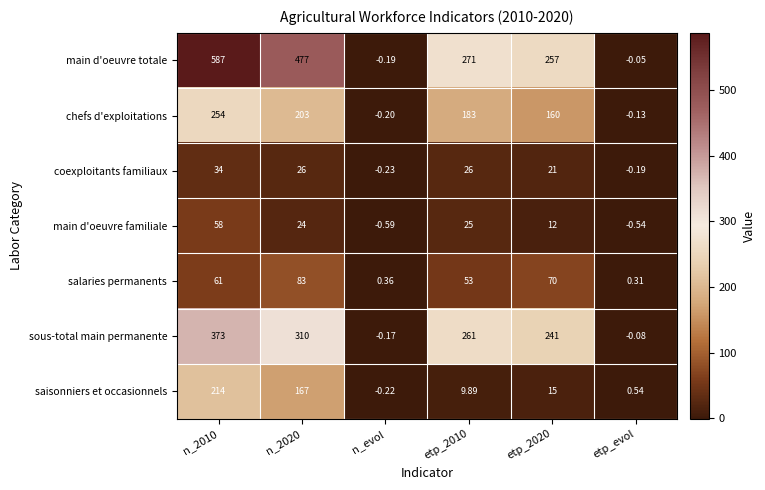

List the series in order of their peak value, lowest first.

coexploitants familiaux, main d'oeuvre familiale, salaries permanents, saisonniers et occasionnels, chefs d'exploitations, sous-total main permanente, main d'oeuvre totale